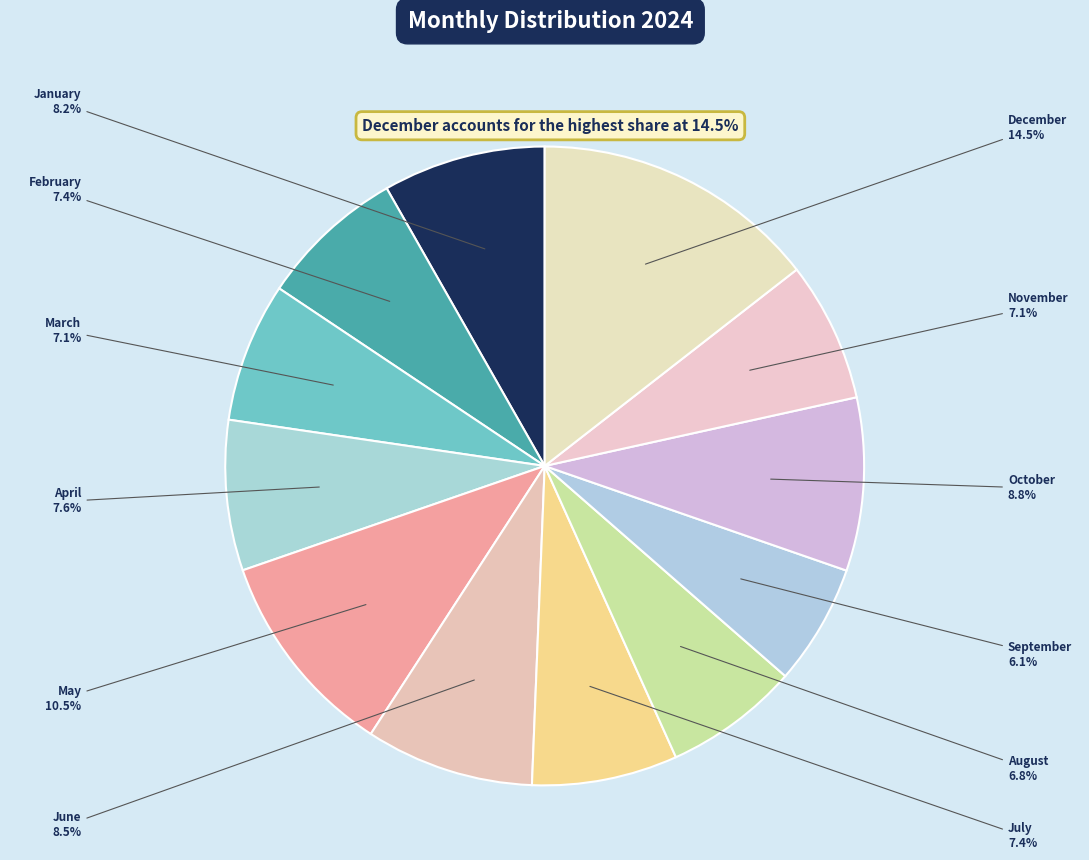

How many slices are in this pie chart?

12